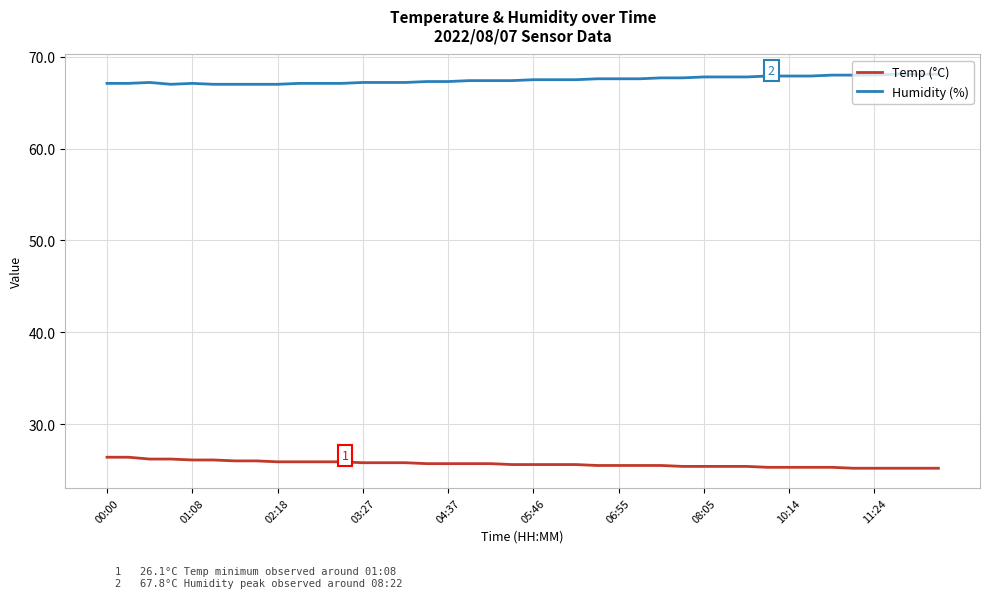

What is the sum of all Humidity (%) values?

2699.3